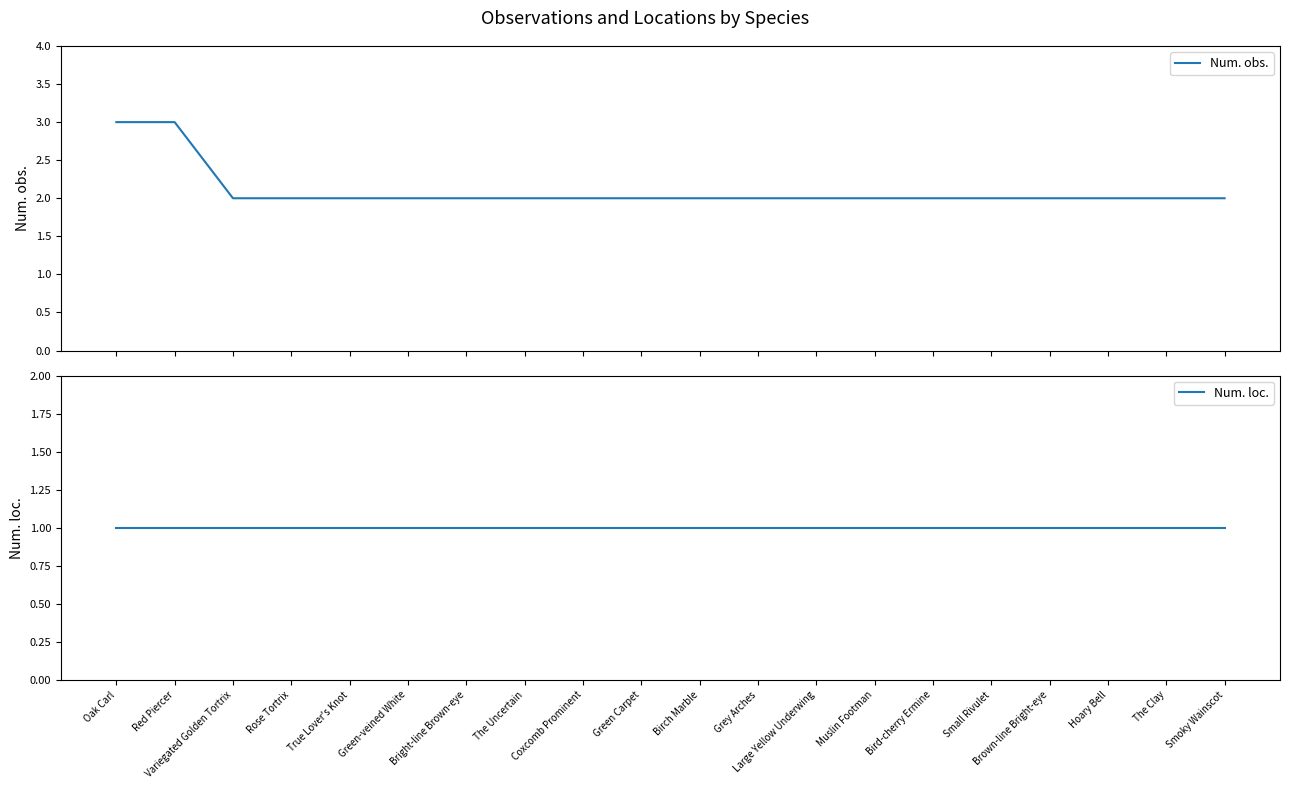

What is the label of the 11th point from the left?

Birch Marble